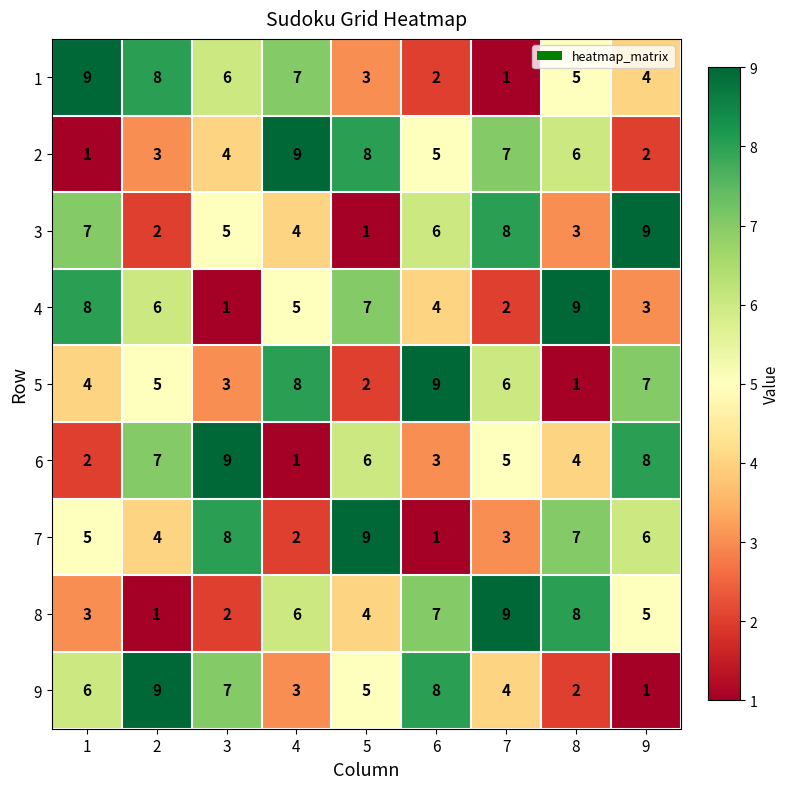

How many categories are shown in the chart?

9